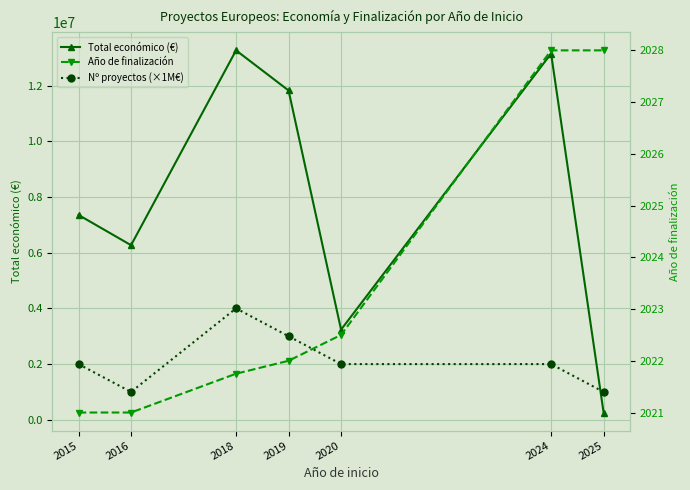

In Nº proyectos (×1M€), how many points are lower than both neighbors (excluding endpoints)?

1